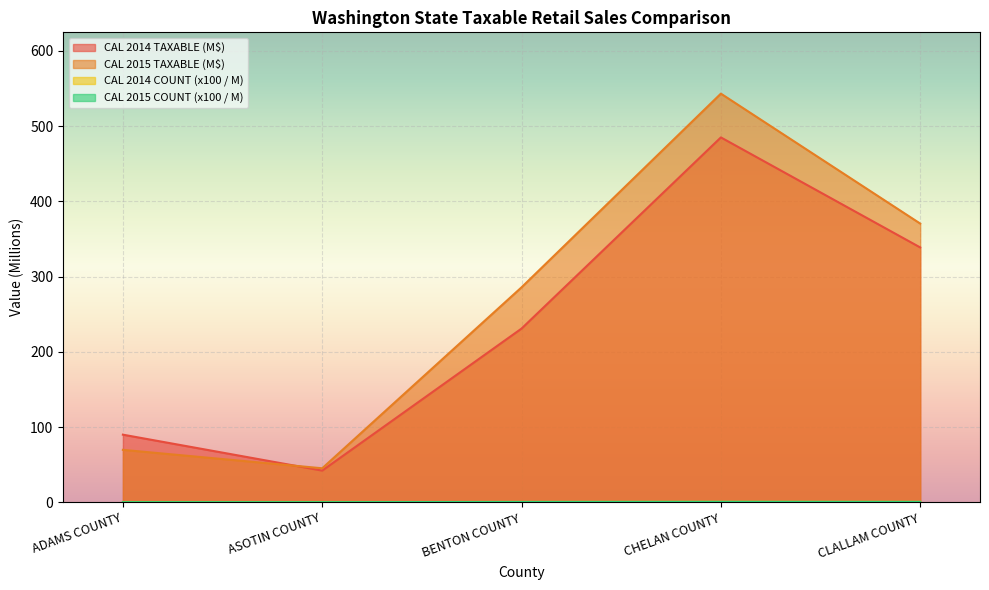

The value of CAL 2014 TAXABLE at CHELAN COUNTY is 338.8. True or false?

False